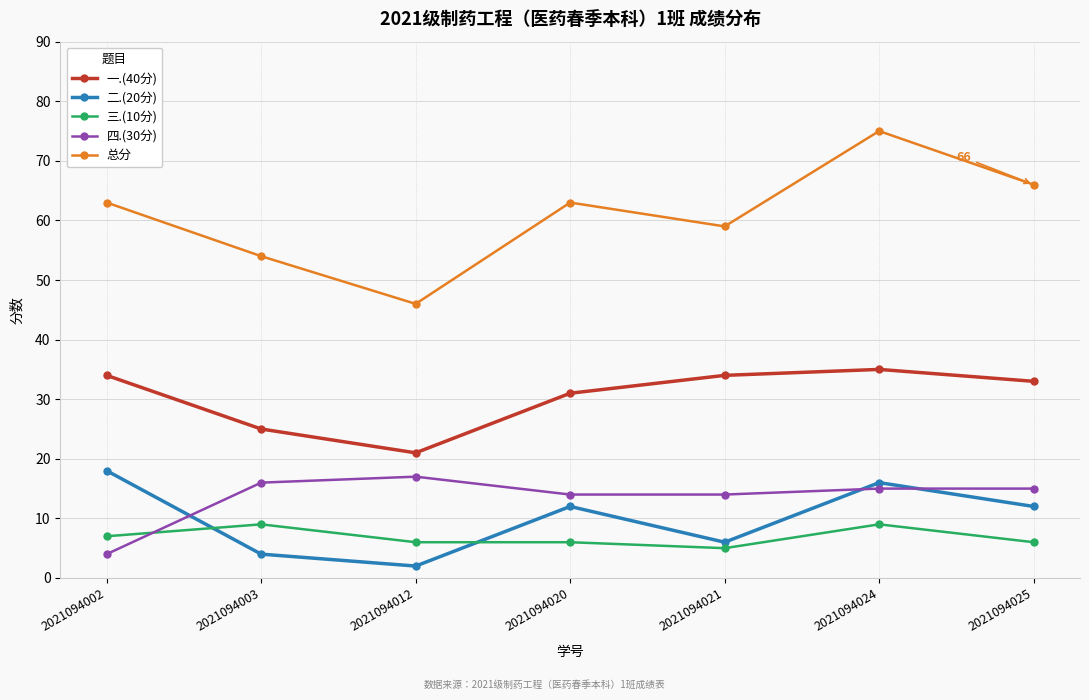

Which series has the largest range (max minus min)?

总分